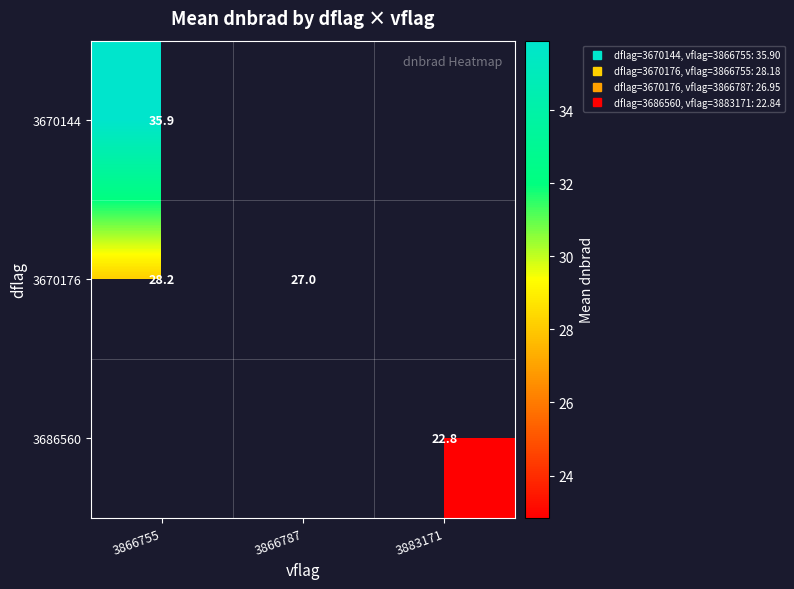

Count the number of categories in the chart.

3